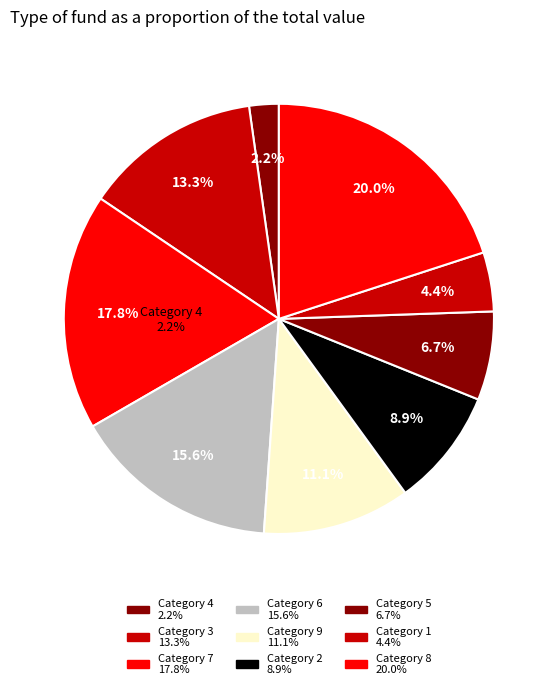

Rank the categories by value from lowest to highest.

4, 1, 5, 2, 9, 3, 6, 7, 8